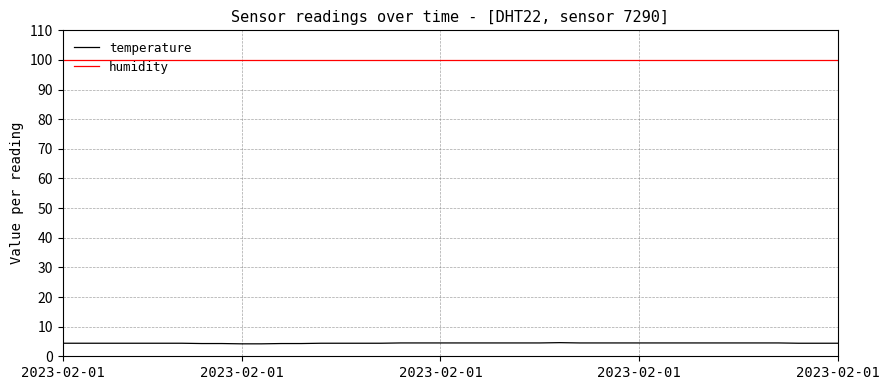

Which series has the largest total across all categories?

humidity